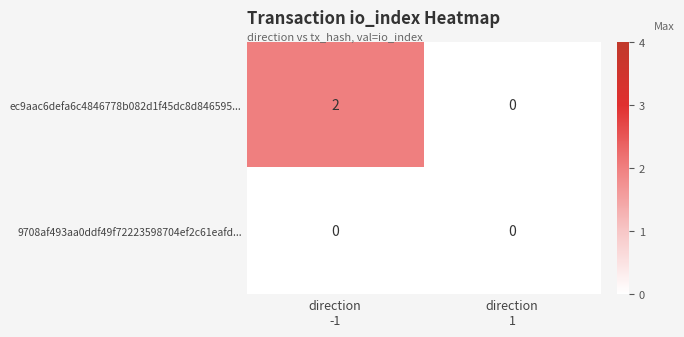

Which series has the largest total across all categories?

ec9aac6defa6c4846778b082d1f45dc8d846595...